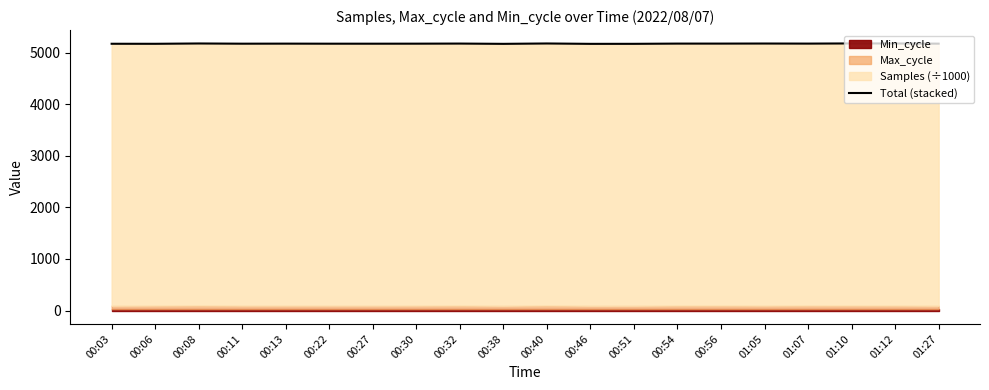

Where is the data nearest to the value 5172?

00:11